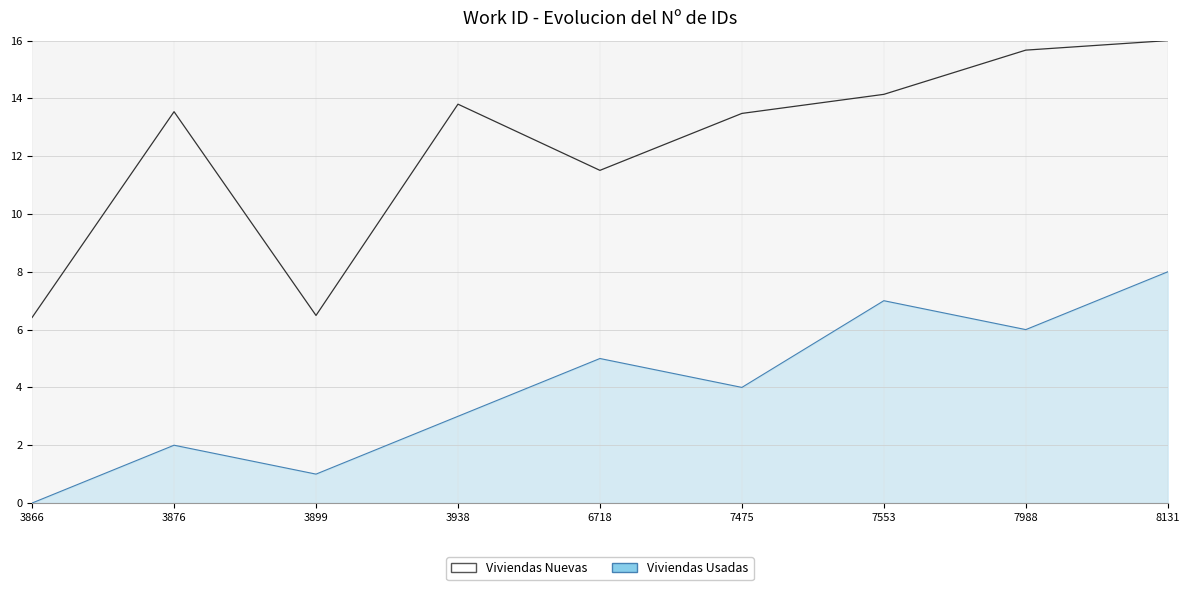

What is the change in value from 3866 to 7475?

+7.1